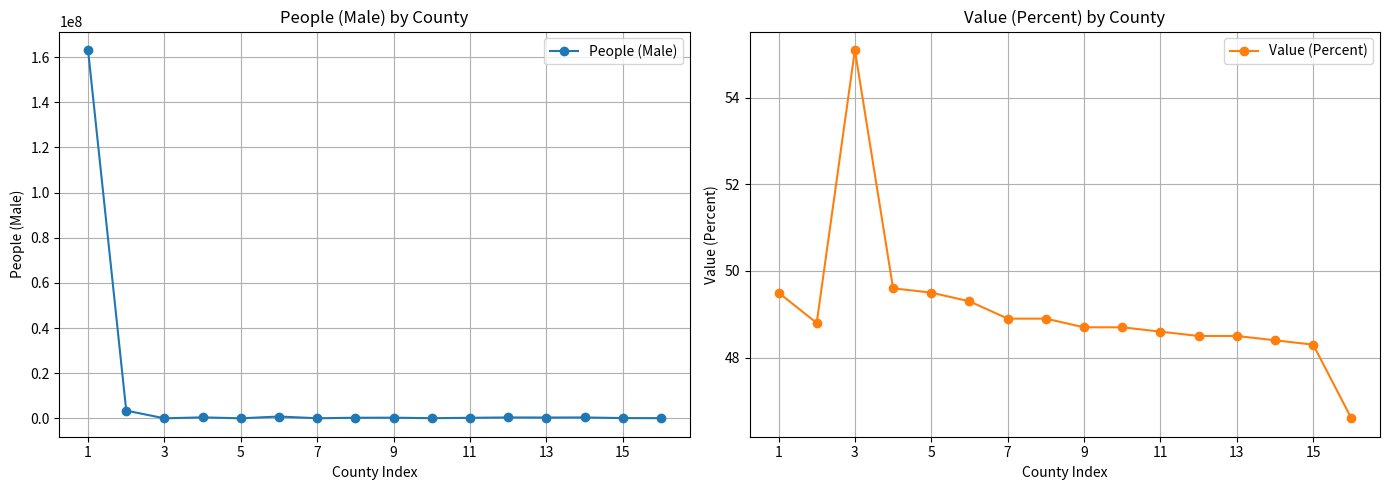

What is the average value of the Value (Percent) series?

49.1